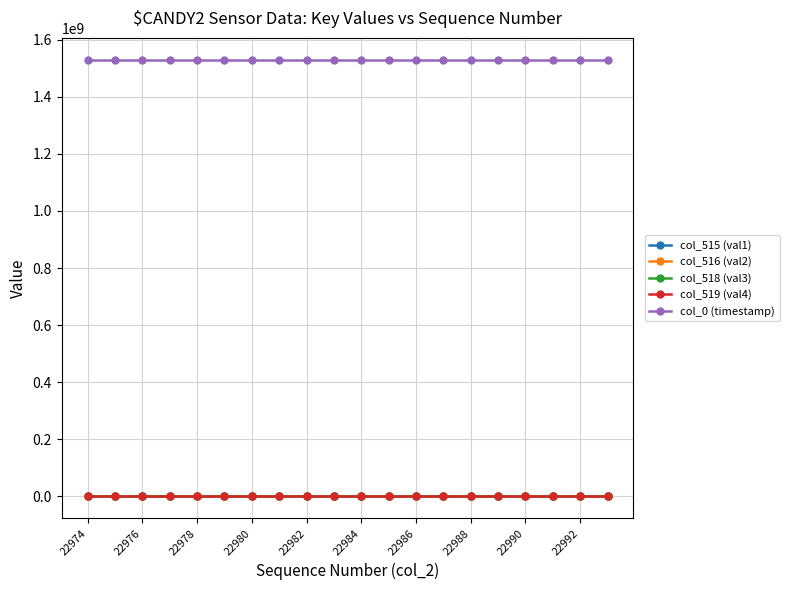

What is the maximum value shown in the chart?

1529226267.4